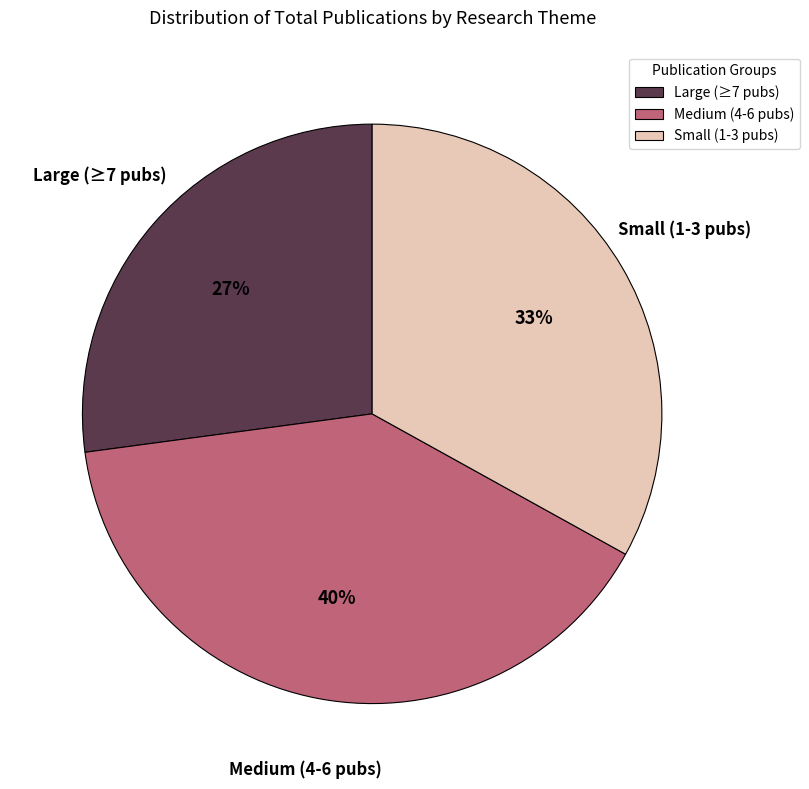

Is there a majority slice in this chart?

No